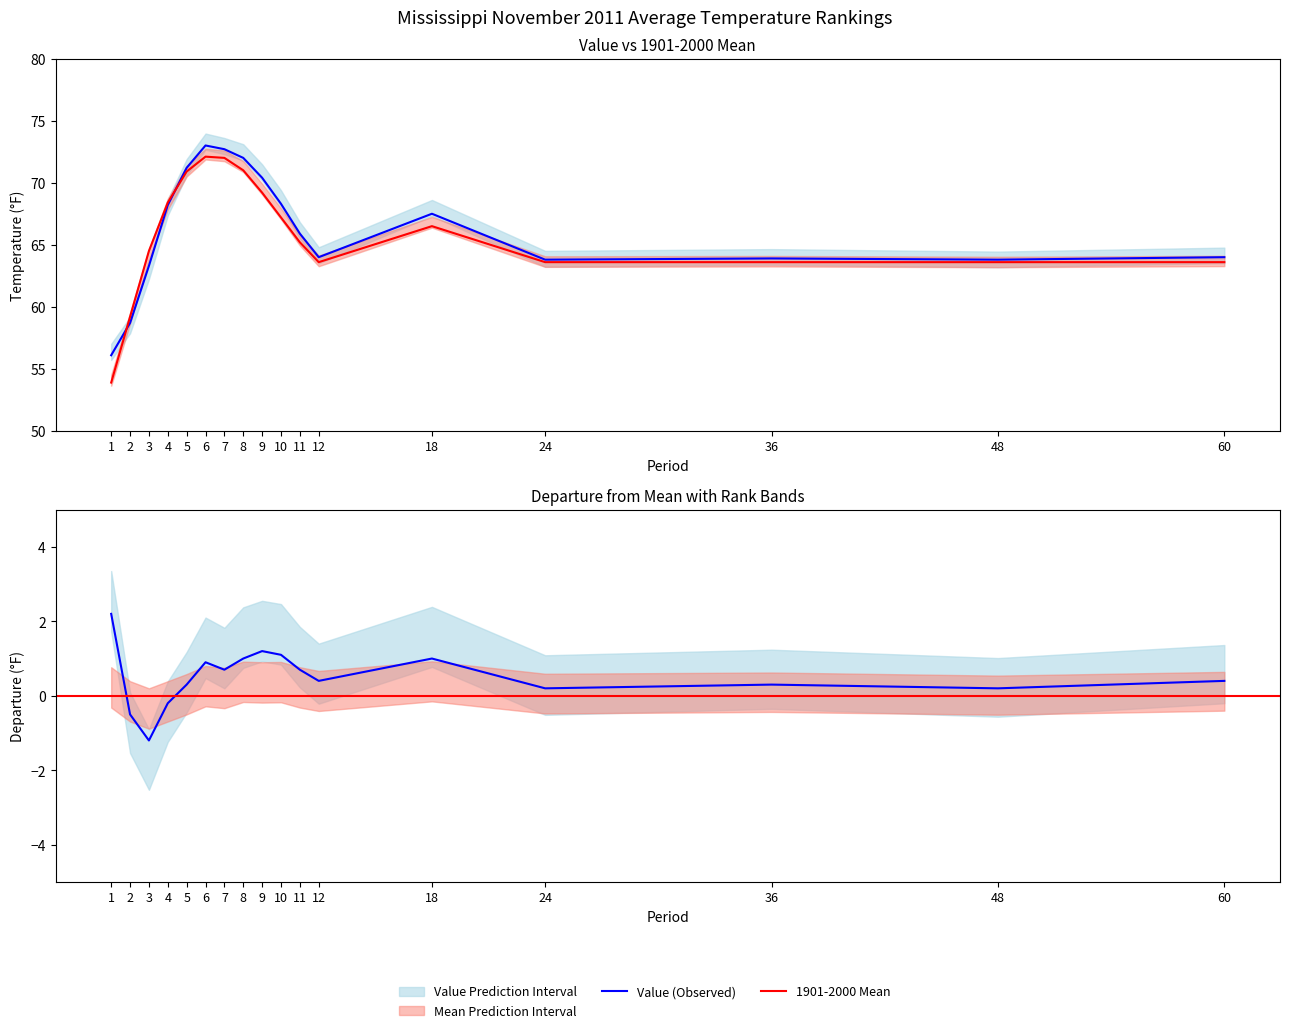

Is it true that Departure equals 1.0 at 18?

True